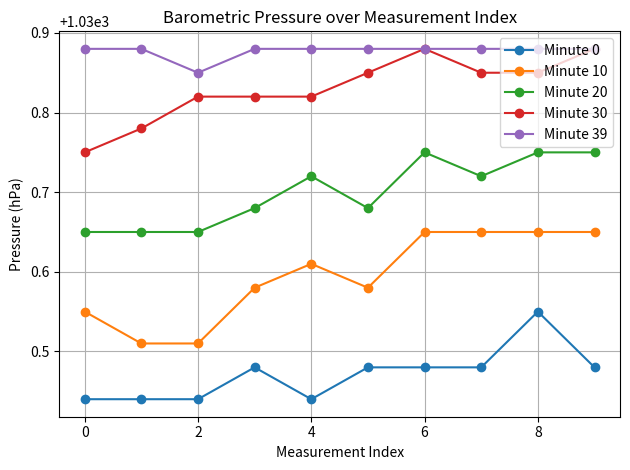

True or false: Minute 30 and Minute 0 intersect in this chart.

False